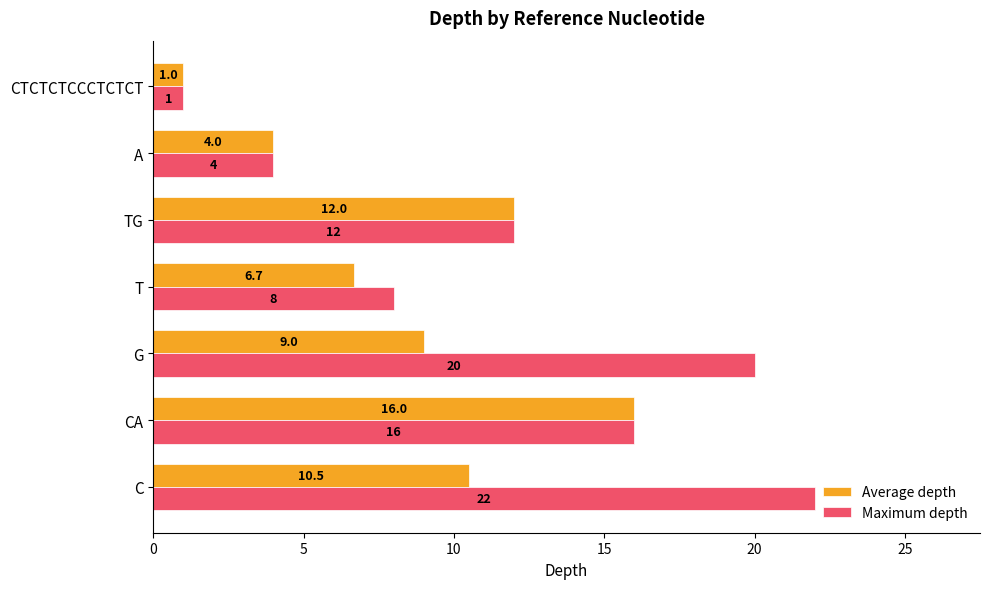

The value of Maximum depth at G is 9.7. True or false?

False